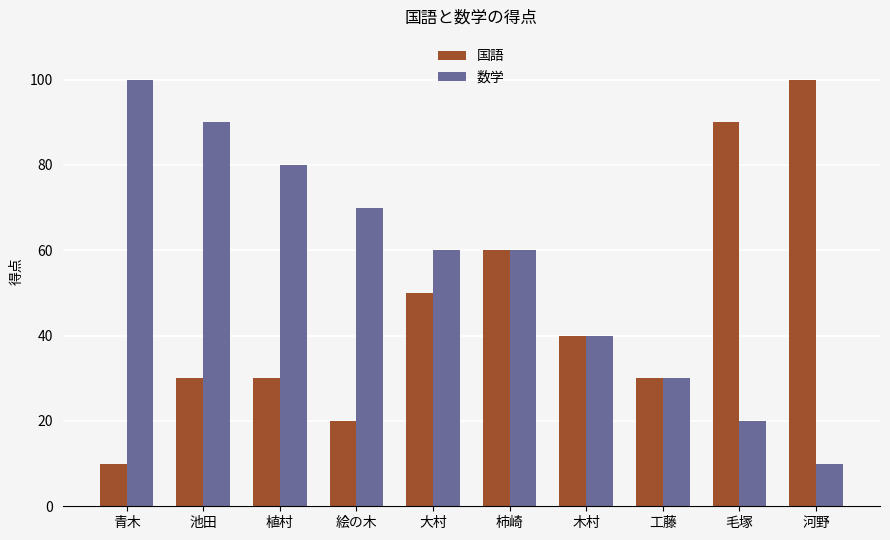

What is the spread (max minus min) of values at 青木?

90